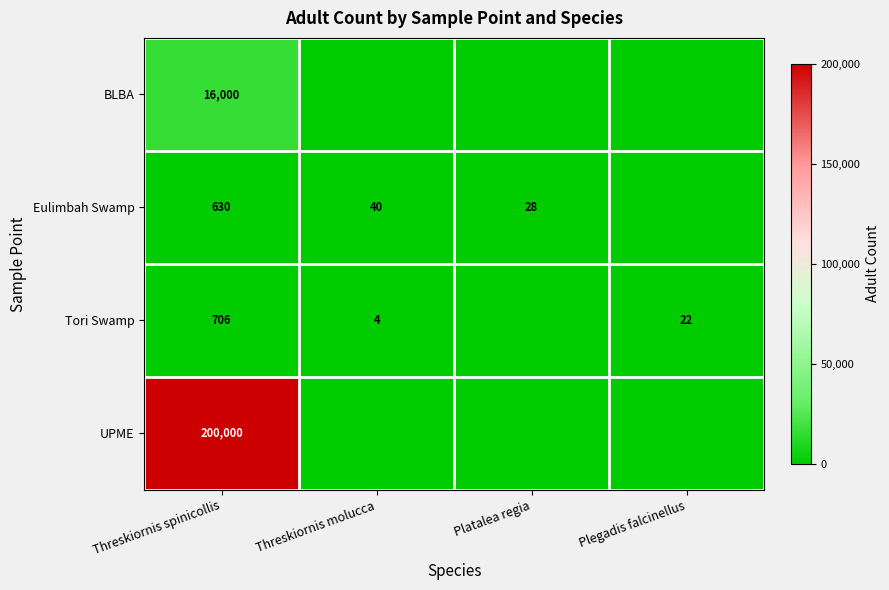

The value of UPME at Plegadis falcinellus is 0. True or false?

True